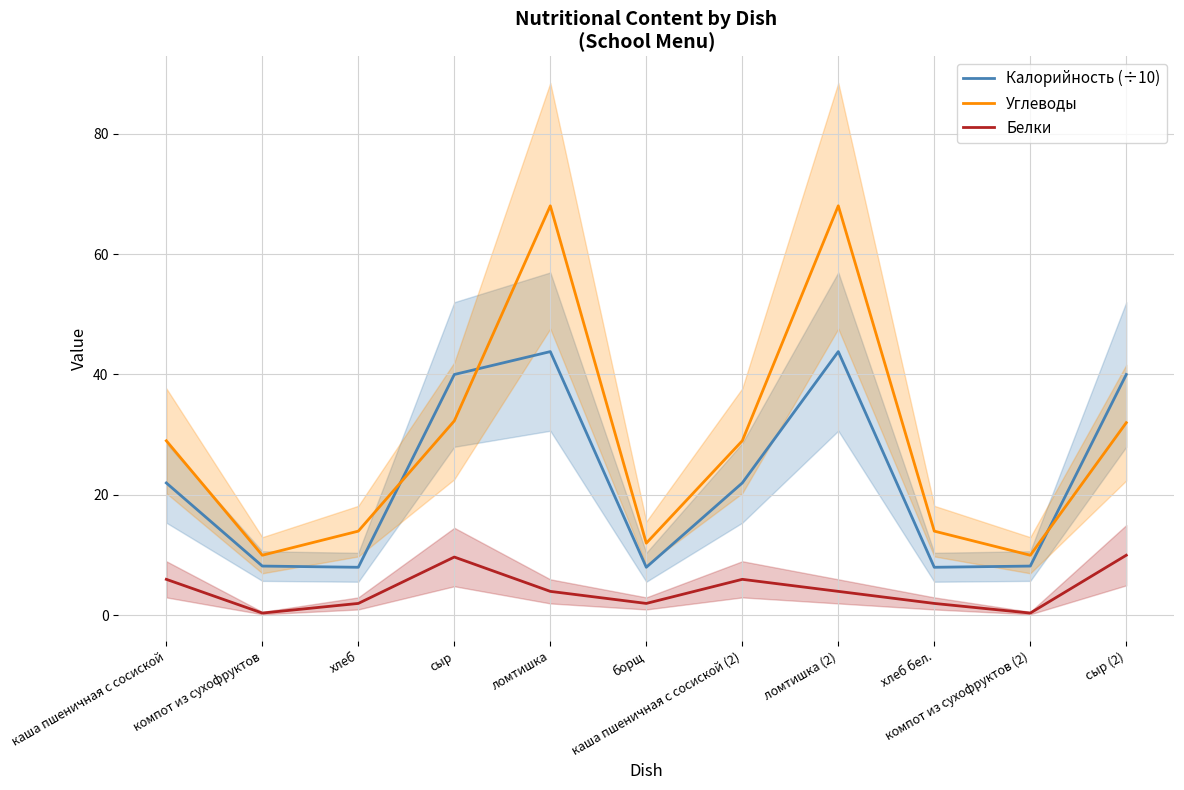

Which series has the largest range (max minus min)?

Углеводы